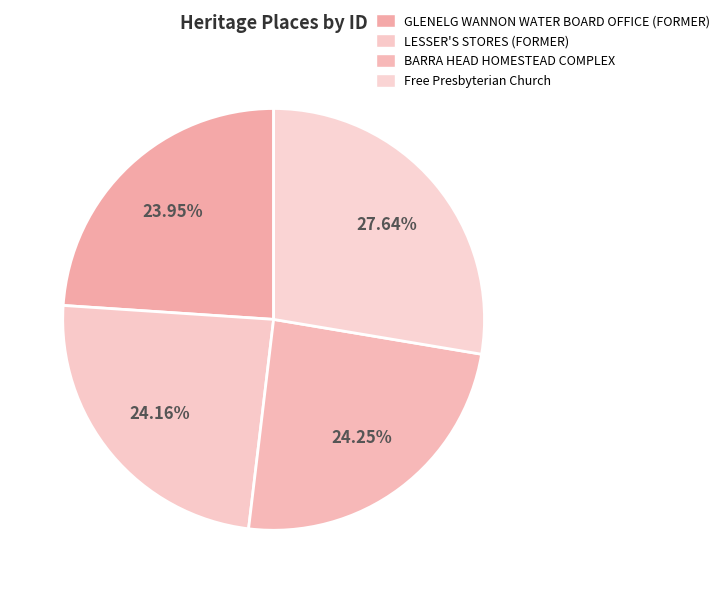

Does BARRA HEAD HOMESTEAD COMPLEX represent more than half of the total?

No